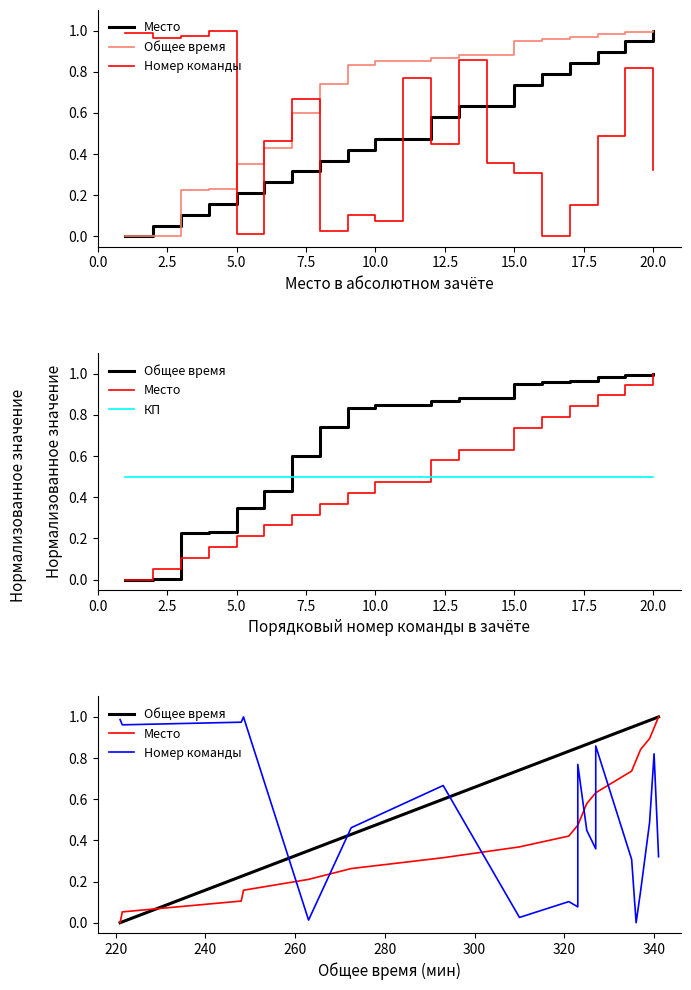

Reading left to right, what are all the values shown in this chart?

Место: 0.0	0.1	0.1	0.2	0.2	0.3	0.3	0.4	0.4	0.5	0.5	0.6	0.6	0.6	0.7	0.8	0.8	0.9	0.9	1.0
Общее время: 0.0	0.0	0.2	0.2	0.3	0.4	0.6	0.7	0.8	0.8	0.8	0.9	0.9	0.9	0.9	1.0	1.0	1.0	1.0	1.0
Номер команды: 1.0	1.0	1.0	1.0	0.0	0.5	0.7	0.0	0.1	0.1	0.8	0.4	0.4	0.9	0.3	0.0	0.2	0.5	0.8	0.3
КП: 0.5	0.5	0.5	0.5	0.5	0.5	0.5	0.5	0.5	0.5	0.5	0.5	0.5	0.5	0.5	0.5	0.5	0.5	0.5	0.5